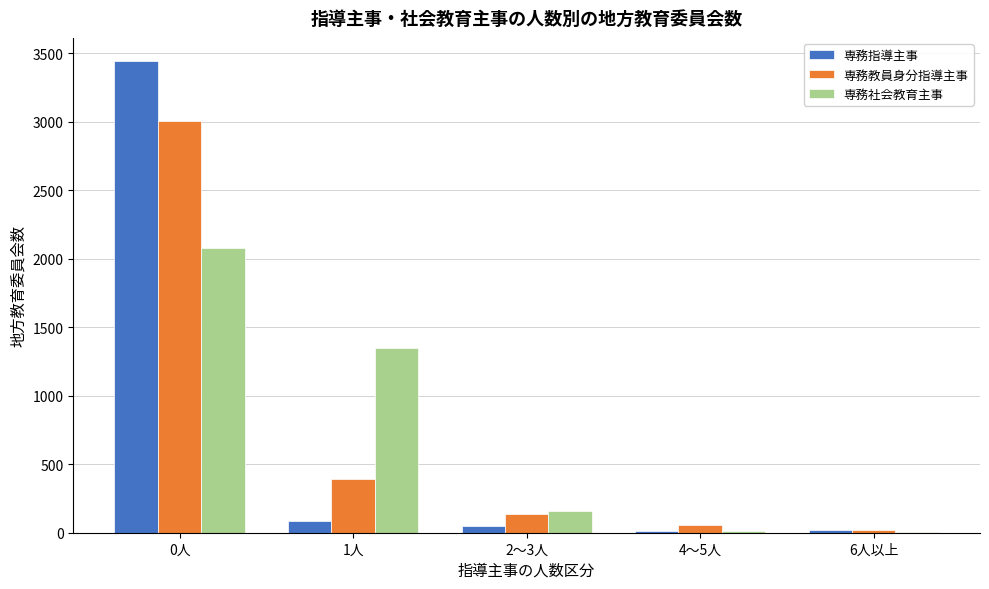

At which label is 専務社会教育主事 closest to 1042?

1人